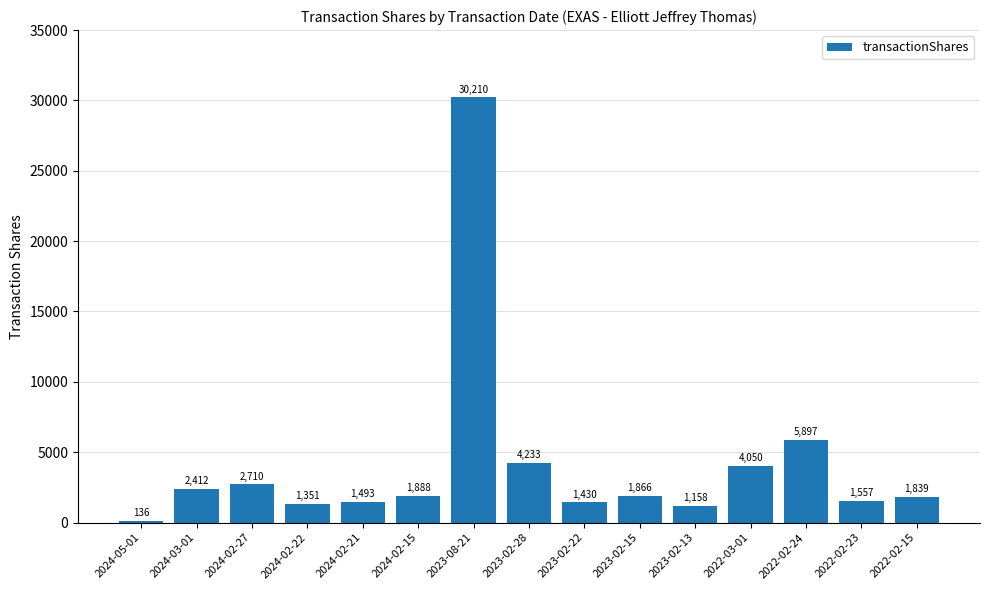

True or false: the data shows 51812 at 2023-08-21.

False